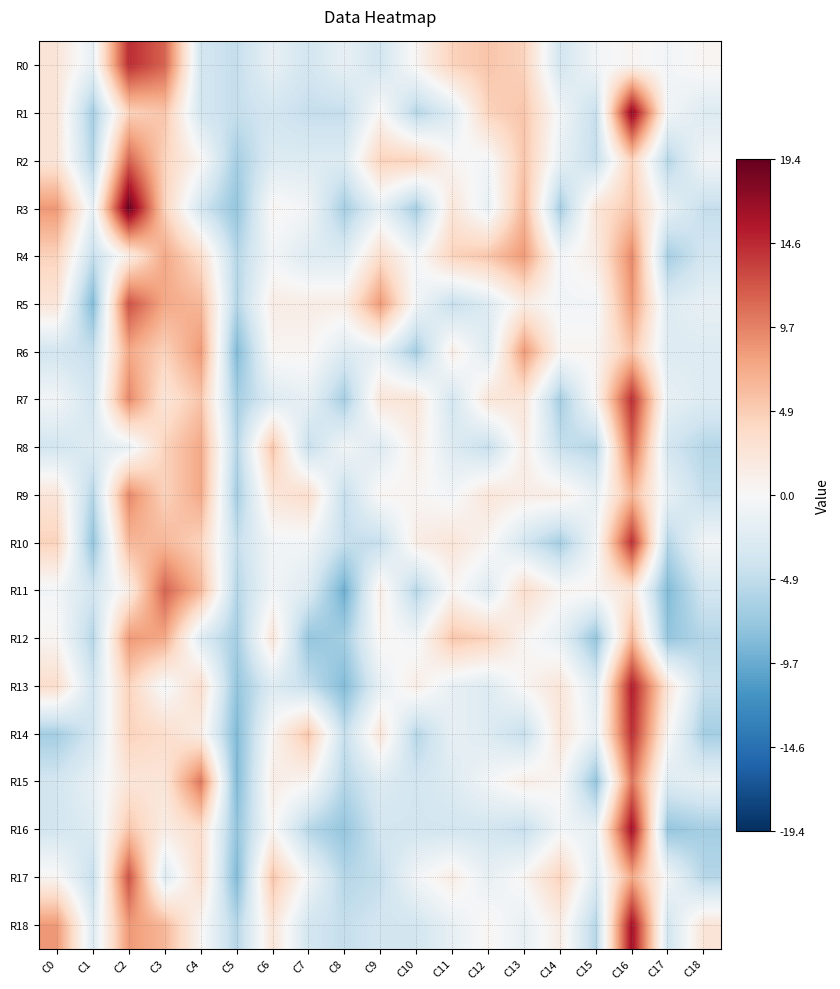

Between C15 and C5, which is larger?

C15